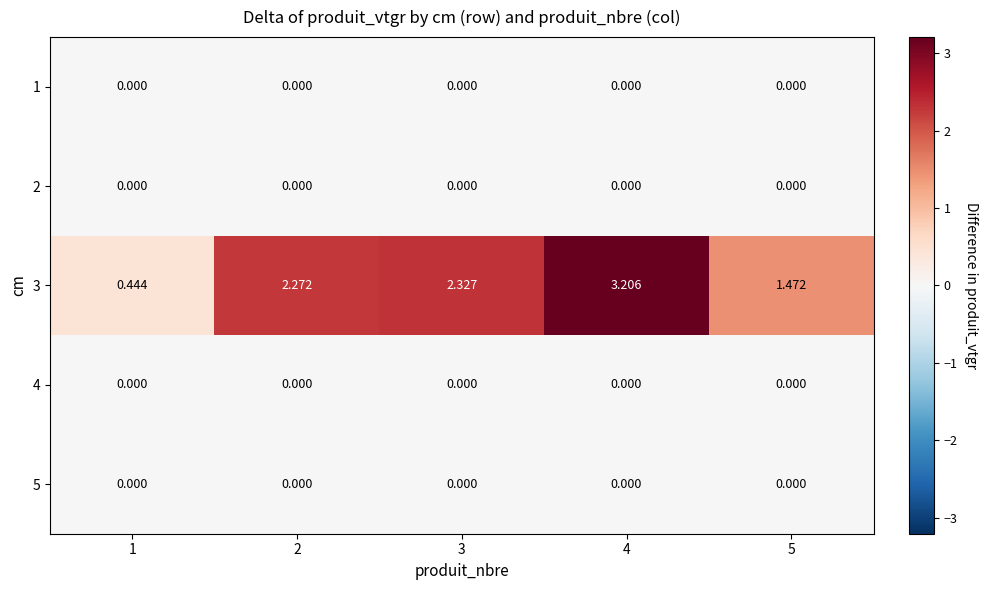

Is the value of 3 at 4 greater than the value of 5 at 5?

Yes